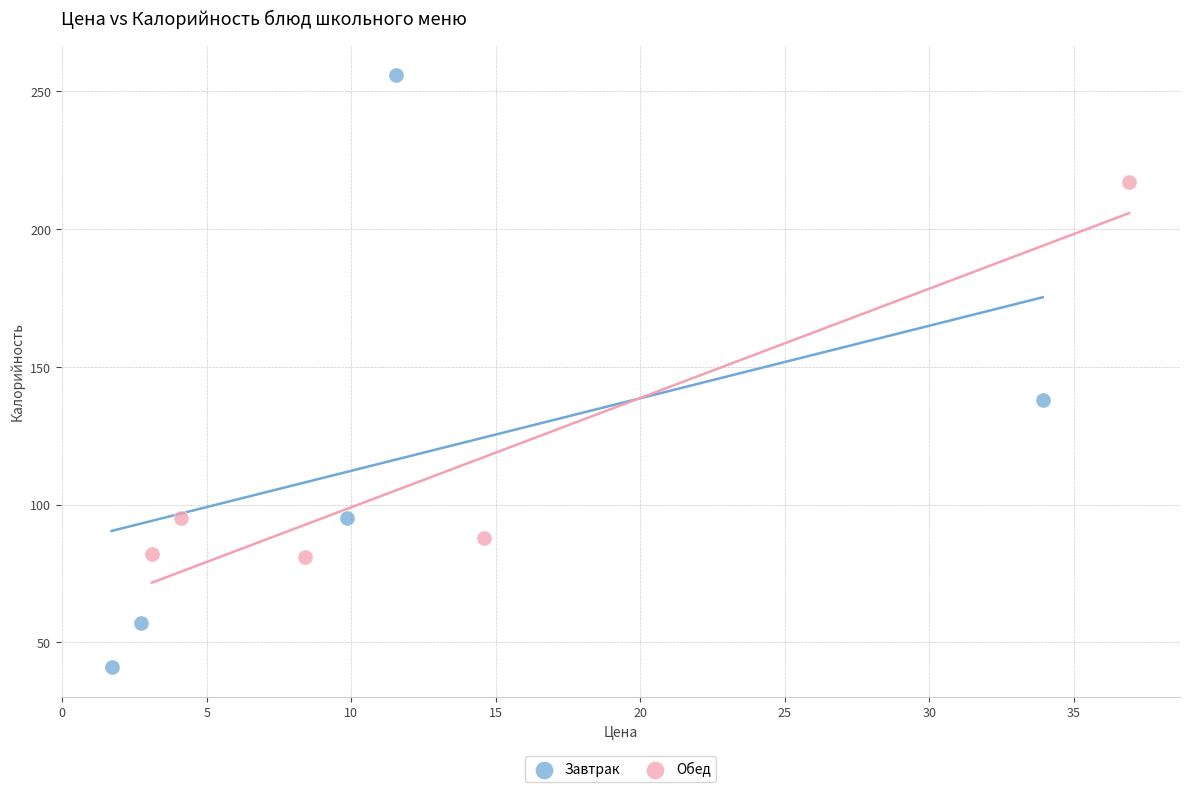

Which series has the widest spread of Y values?

Завтрак